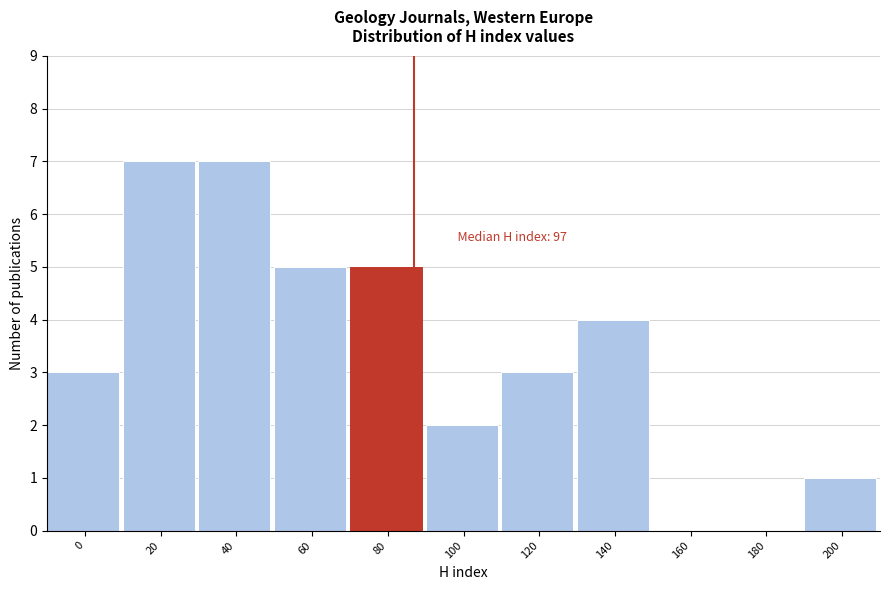

Reading left to right, what are all the values shown in this chart?

0=3	20=7	40=7	60=5	80=5	100=2	120=3	140=4	160=0	180=0	200=1